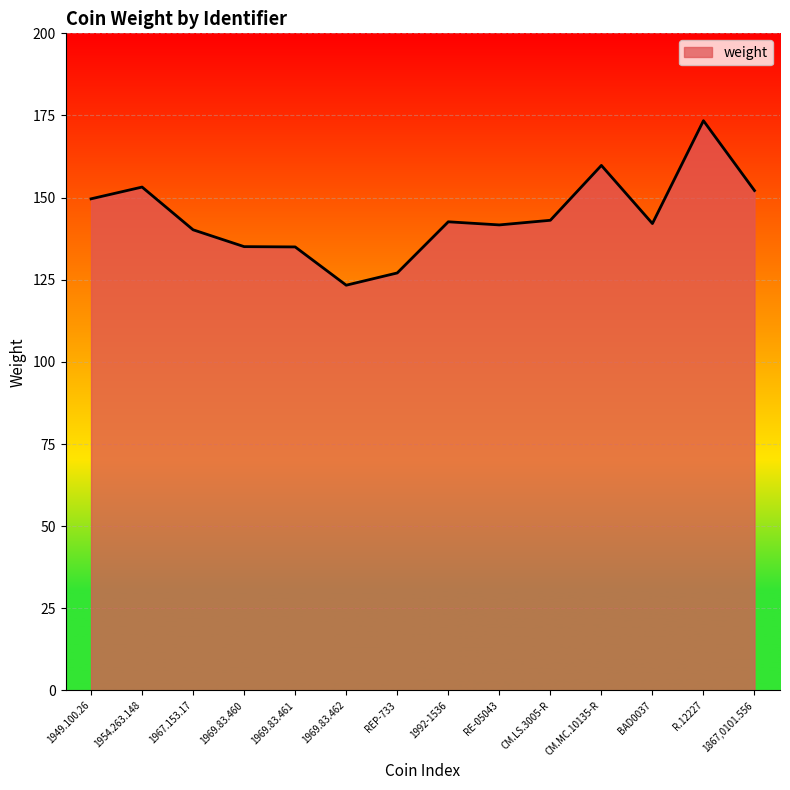

What position from the right is 1969.83.462?

9